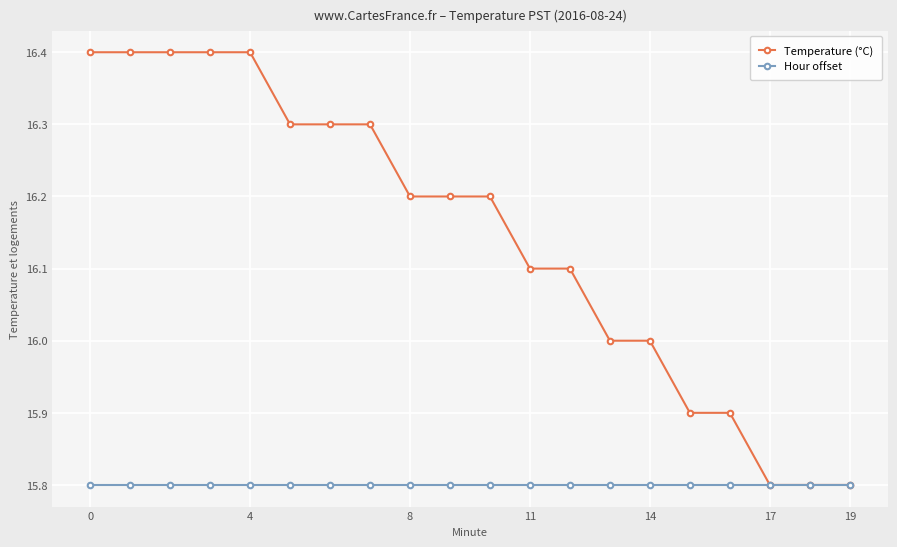

Reading left to right, what are all the values shown in this chart?

Temperature (°C): 16.4	16.4	16.4	16.4	16.4	16.3	16.3	16.3	16.2	16.2	16.2	16.1	16.1	16.0	16.0	15.9	15.9	15.8	15.8	15.8
Hour offset: 15.8	15.8	15.8	15.8	15.8	15.8	15.8	15.8	15.8	15.8	15.8	15.8	15.8	15.8	15.8	15.8	15.8	15.8	15.8	15.8